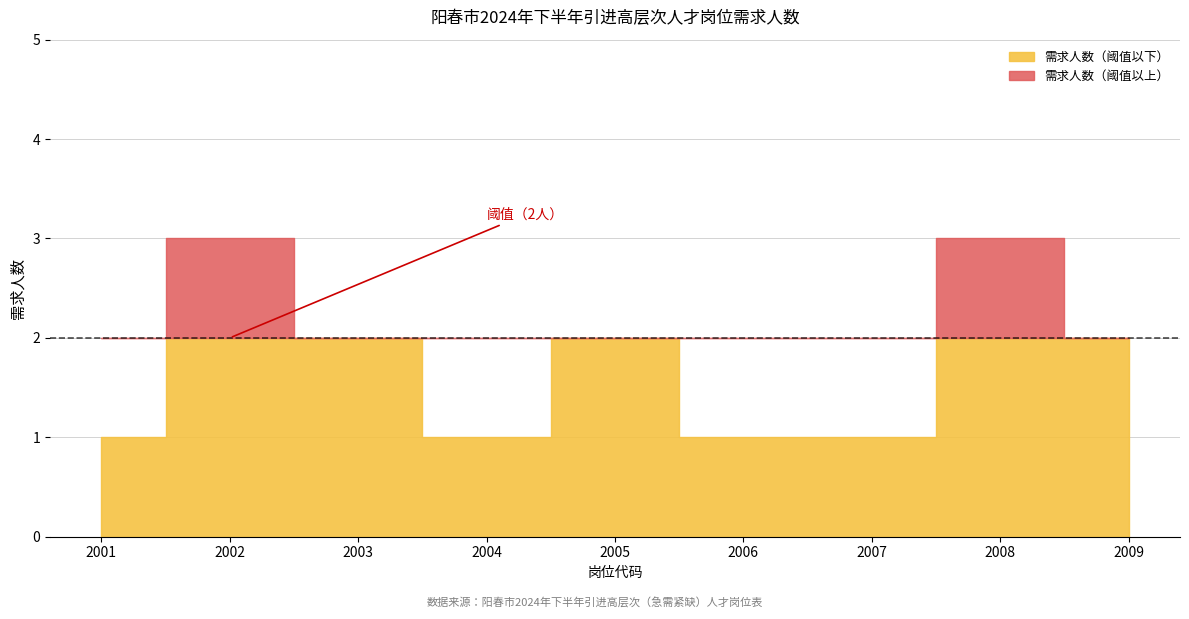

True or false: the data shows 3 at 2003.

False